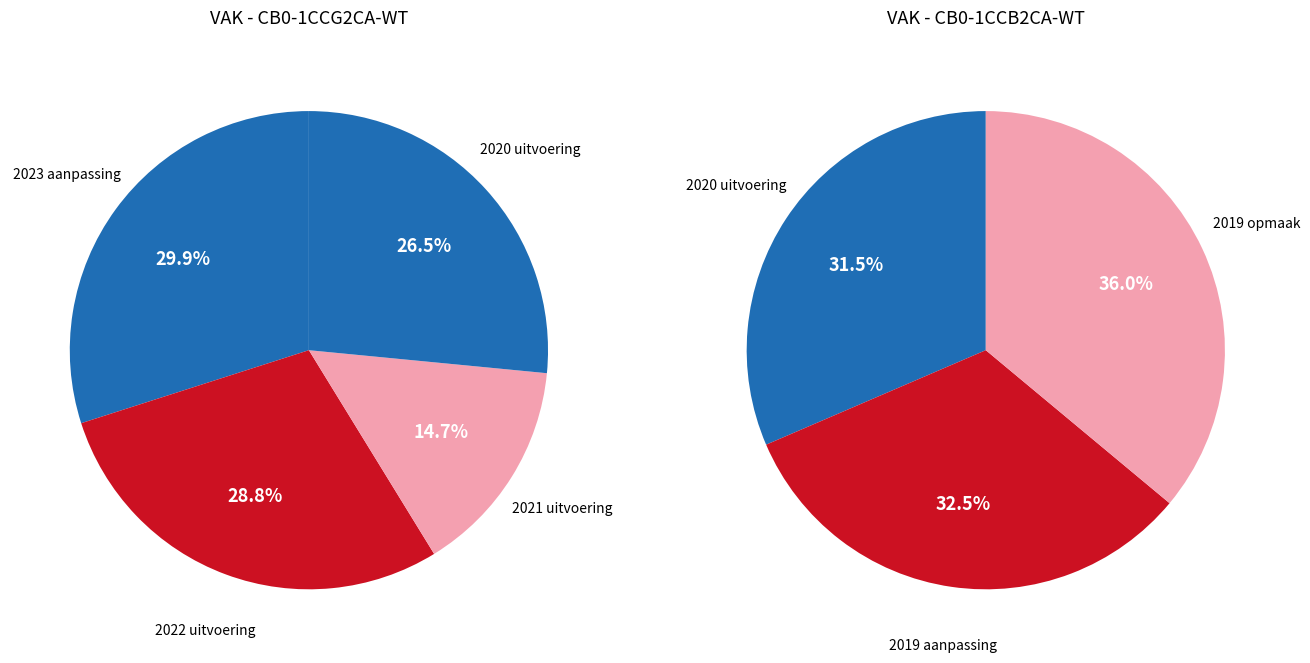

Is there a majority slice in this chart?

No